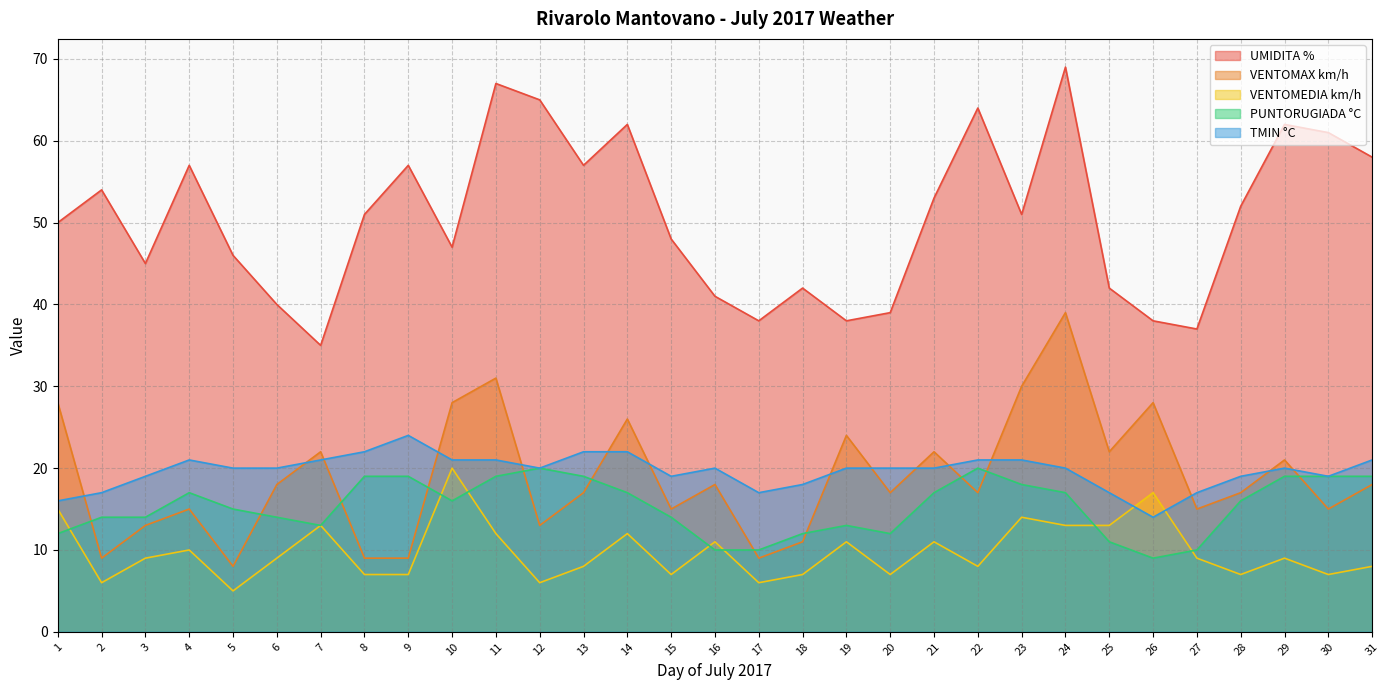

List the series in order of their peak value, lowest first.

VENTOMEDIA km/h, PUNTORUGIADA °C, TMIN °C, VENTOMAX km/h, UMIDITA %